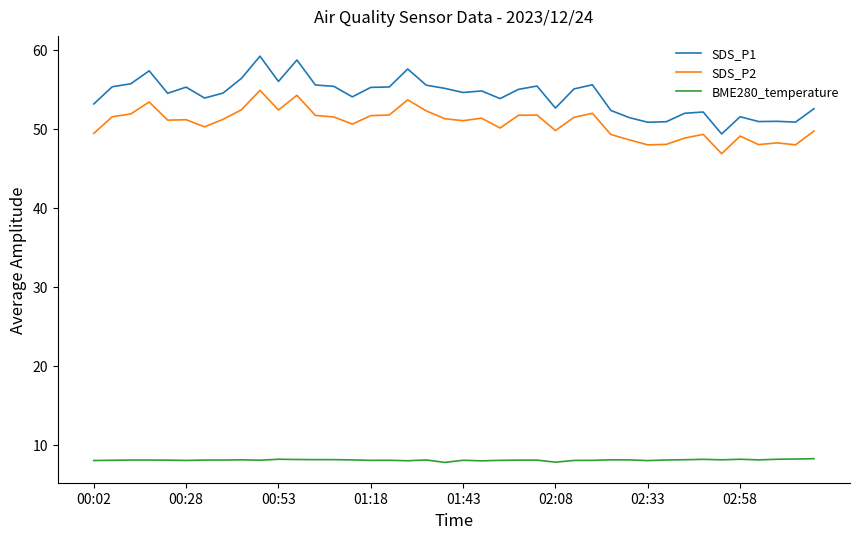

What is the average value of the SDS_P1 series?

54.2